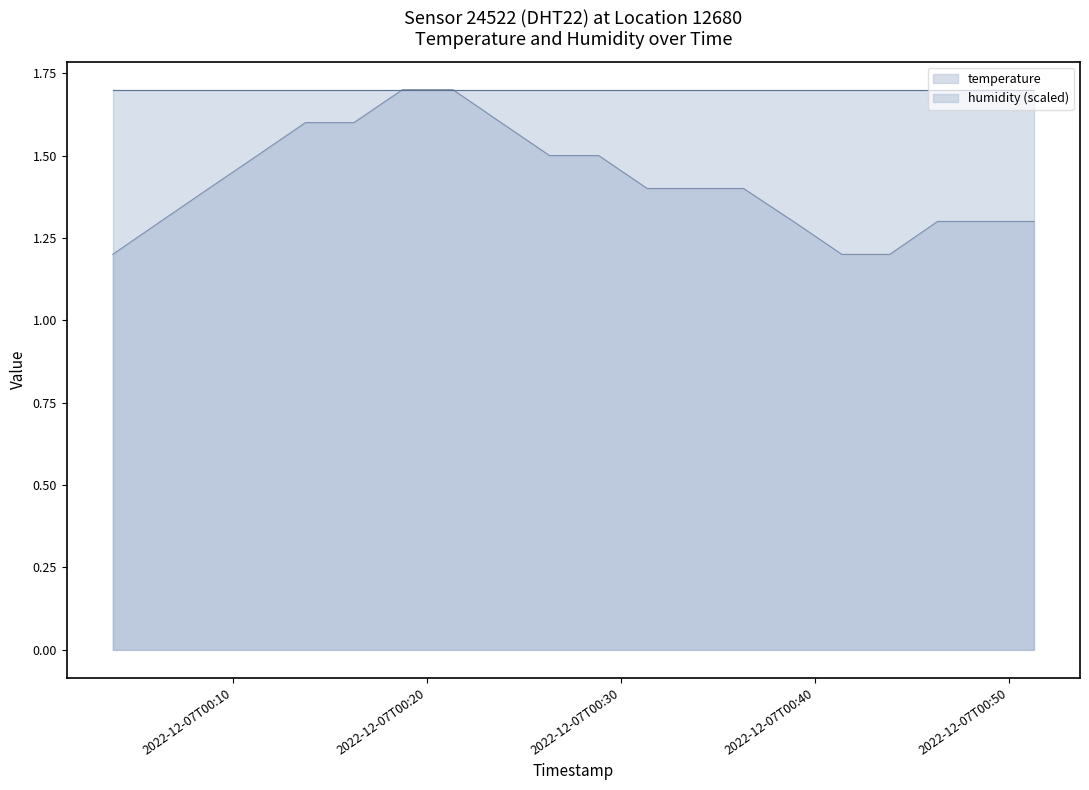

Rank the categories by value from lowest to highest.

2022-12-07T00:03:48, 2022-12-07T00:41:23, 2022-12-07T00:43:51, 2022-12-07T00:06:16, 2022-12-07T00:38:53, 2022-12-07T00:46:19, 2022-12-07T00:48:47, 2022-12-07T00:51:17, 2022-12-07T00:08:45, 2022-12-07T00:31:21, 2022-12-07T00:33:49, 2022-12-07T00:36:19, 2022-12-07T00:11:15, 2022-12-07T00:26:19, 2022-12-07T00:28:51, 2022-12-07T00:13:44, 2022-12-07T00:16:14, 2022-12-07T00:23:49, 2022-12-07T00:18:44, 2022-12-07T00:21:20